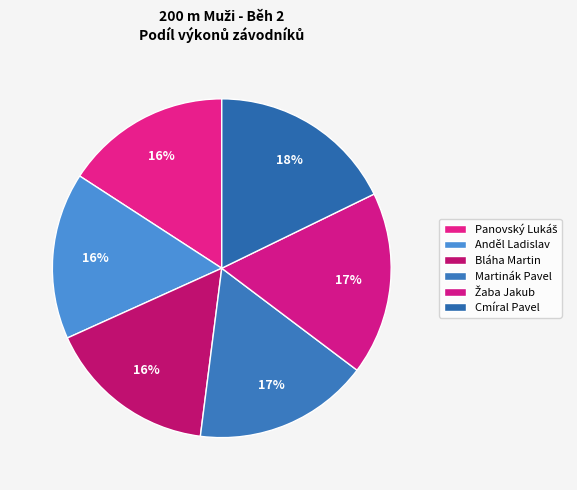

What percentage is the Anděl Ladislav slice, to the nearest percent?

16%